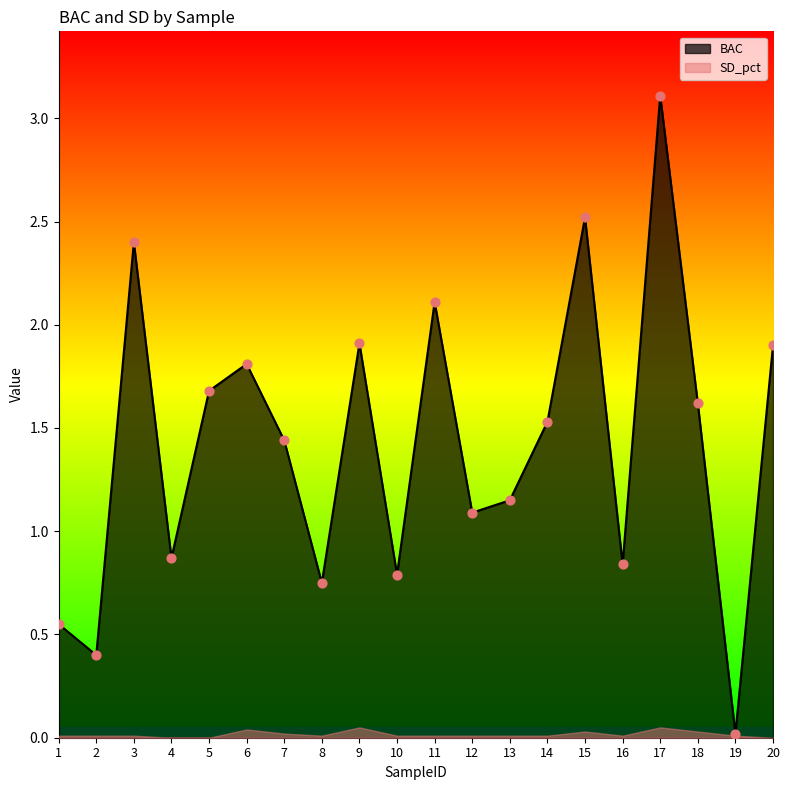

Which has a higher value, 12 or 3?

3